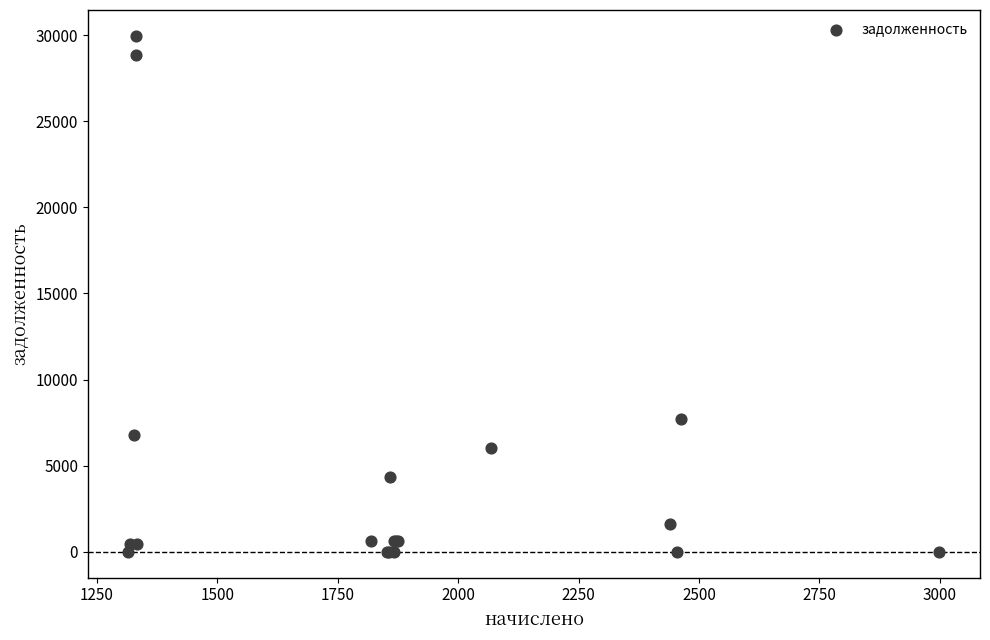

What Y value in the scatter plot is closest to 14978?

7700.5